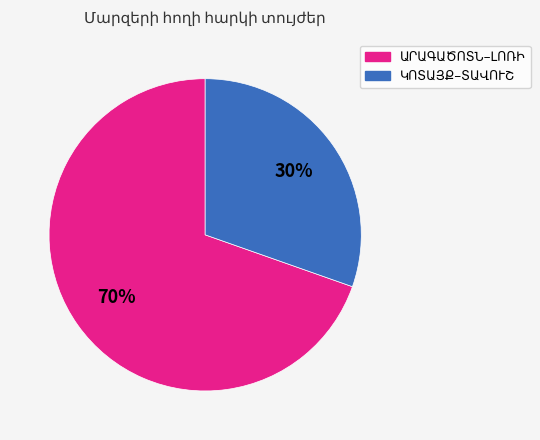

To the nearest percent, what is the average slice percentage?

50%